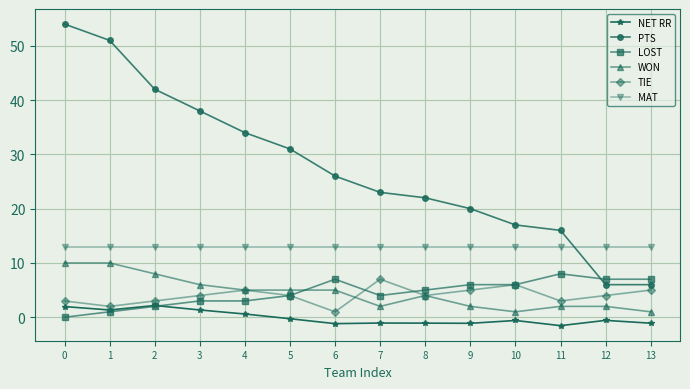

Rank the series by their maximum value, from lowest to highest.

NET RR, TIE, LOST, WON, MAT, PTS